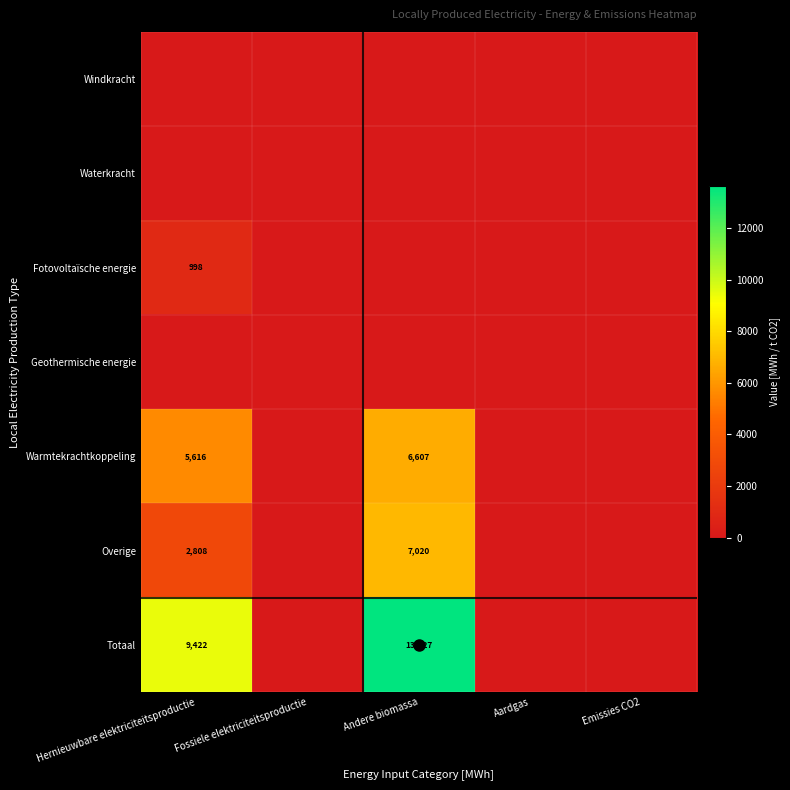

True or false: Overige has a value of 4100 at Hernieuwbare elektriciteitsproductie.

False